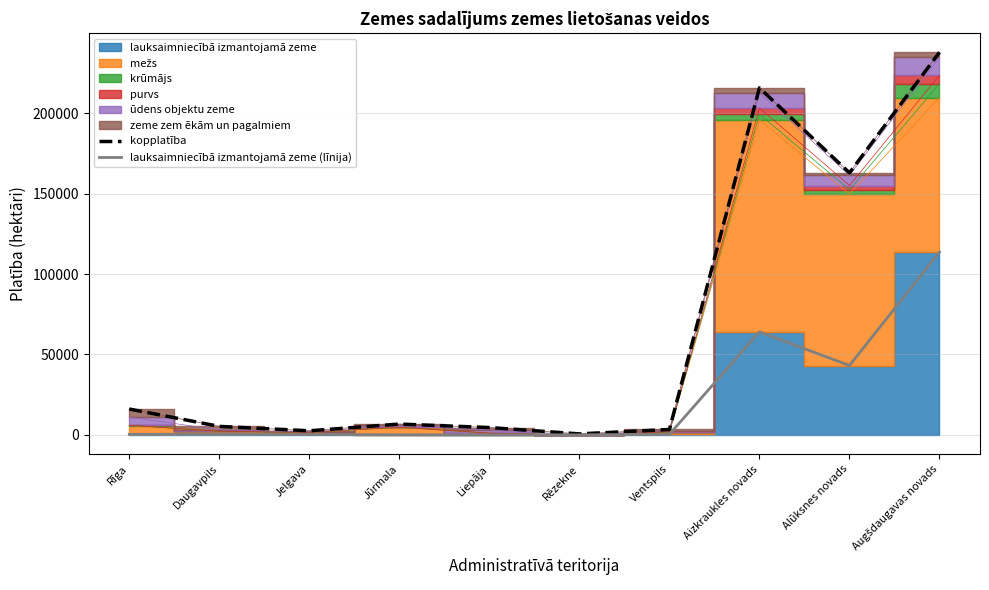

What is the label of the 6th point from the left?

Rēzekne